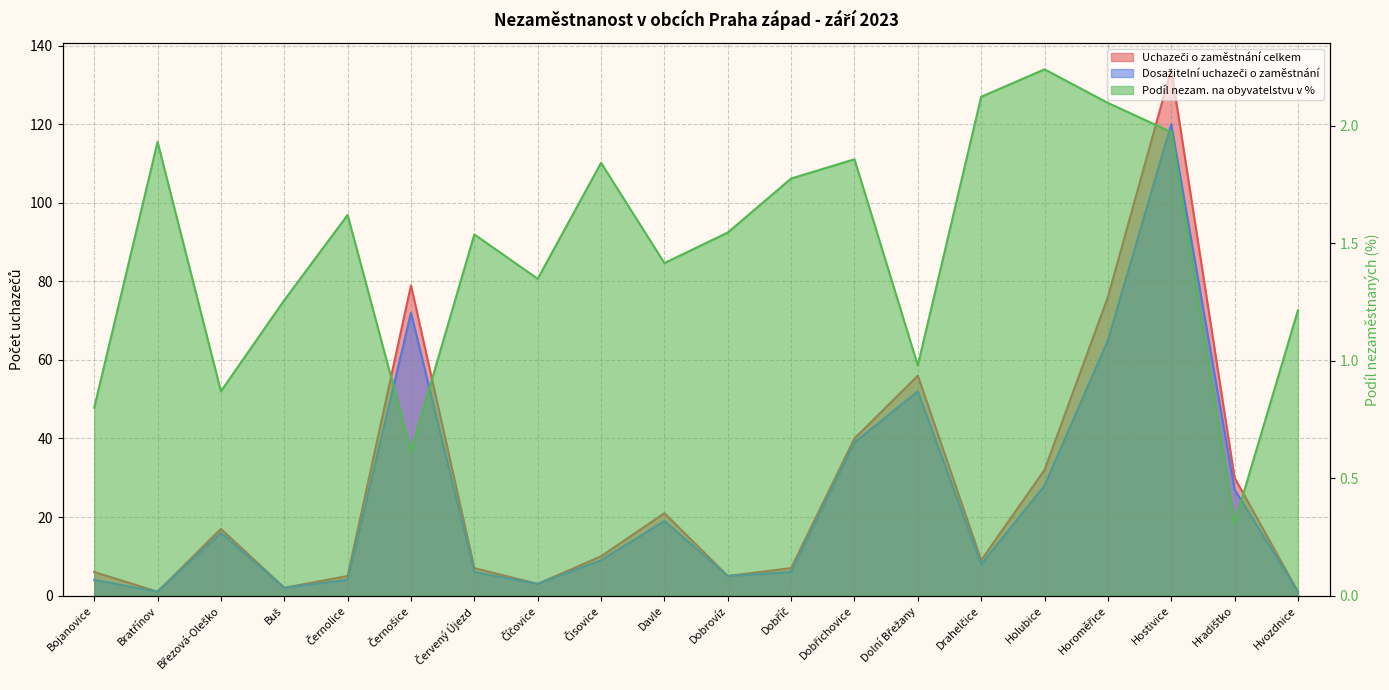

The Uchazeči o zaměstnání celkem series shows 2.9 at Dobříč. True or false?

False